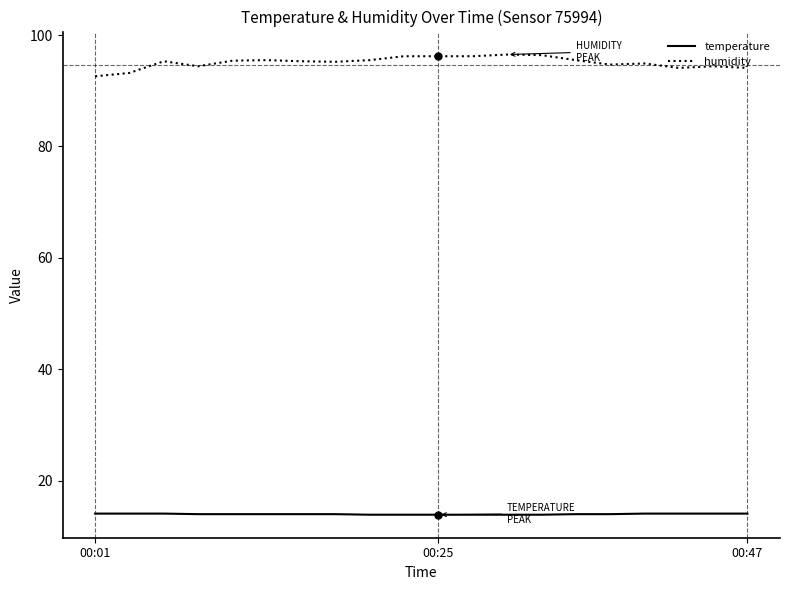

Rank the series by their maximum value, from highest to lowest.

humidity, temperature